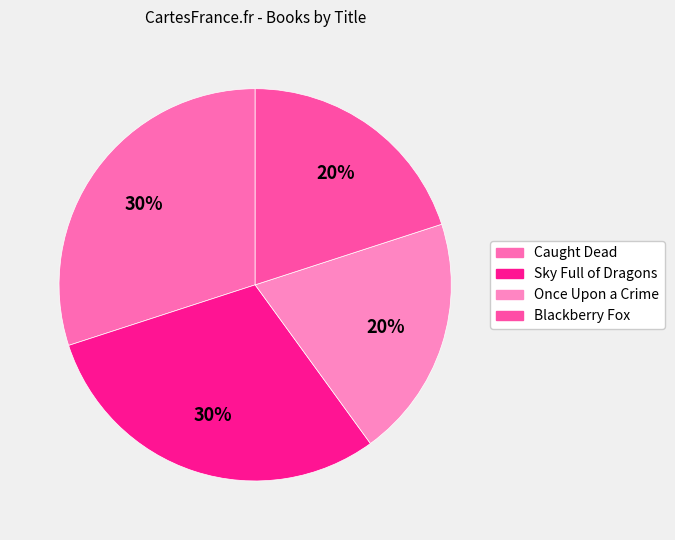

Which category has the smallest portion of the pie?

Once Upon a Crime